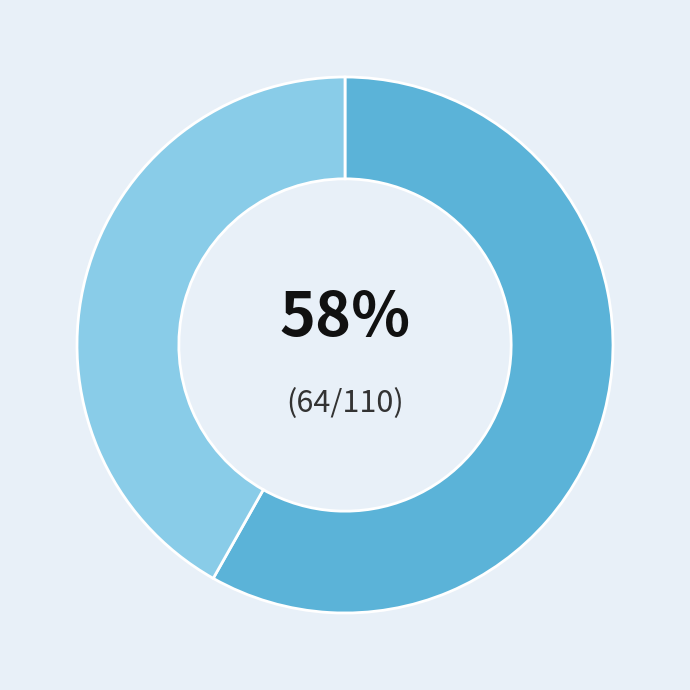

To the nearest percent, what is the difference between the largest and smallest slice percentages?

16%